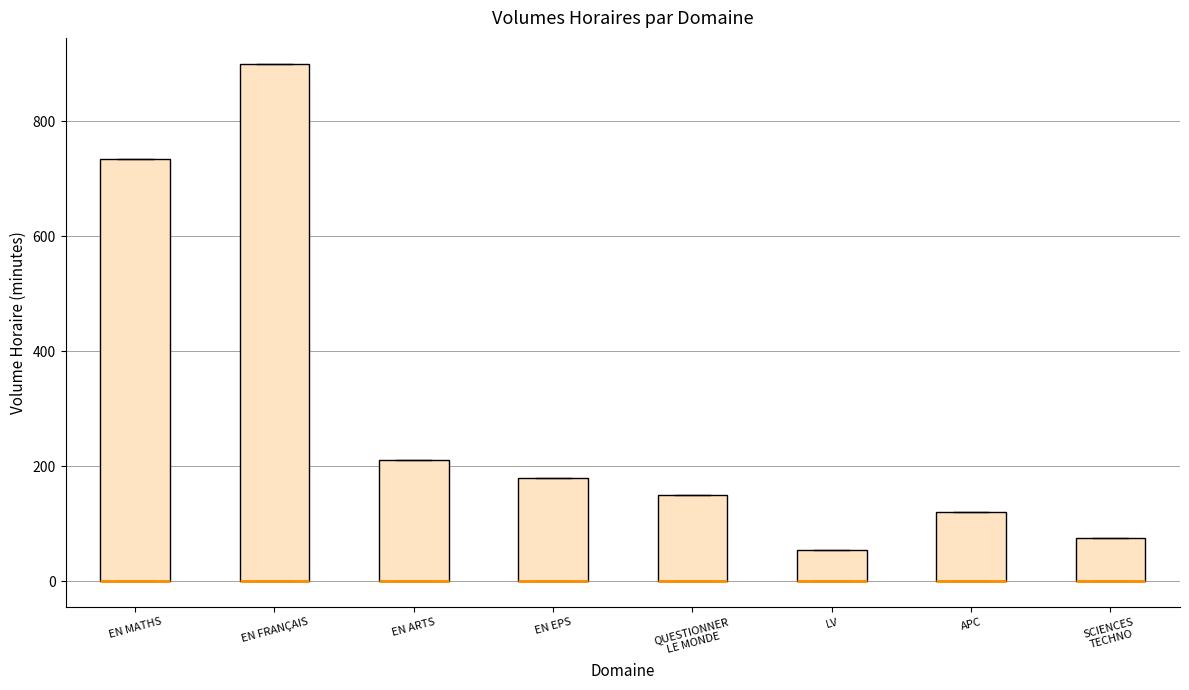

Reading left to right, read every box against the y-axis: the position of its median line, the range the box covers, and the ends of its whiskers. The values are not printed on the chart, so give them approximately, as read against the axis.

EN MATHS: median 0 (drawn on the box's lower edge), box 0 to 740, whiskers 0 to 740
EN FRANÇAIS: median 0 (drawn on the box's lower edge), box 0 to 900, whiskers 0 to 900
EN ARTS: median 0 (drawn on the box's lower edge), box 0 to 220, whiskers 0 to 220
EN EPS: median 0 (drawn on the box's lower edge), box 0 to 180, whiskers 0 to 180
QUESTIONNER LE MONDE: median 0 (drawn on the box's lower edge), box 0 to 160, whiskers 0 to 160
LV: median 0 (drawn on the box's lower edge), box 0 to 60, whiskers 0 to 60
APC: median 0 (drawn on the box's lower edge), box 0 to 120, whiskers 0 to 120
SCIENCES TECHNO: median 0 (drawn on the box's lower edge), box 0 to 80, whiskers 0 to 80